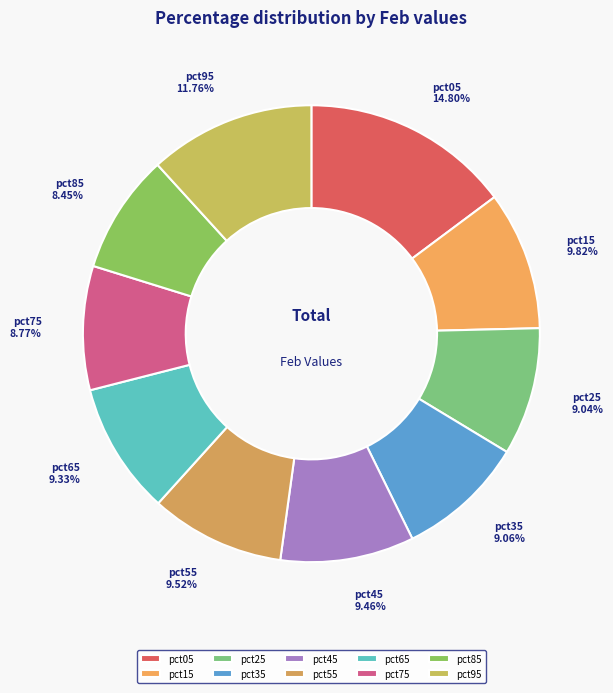

Is pct75 the majority of the pie?

No